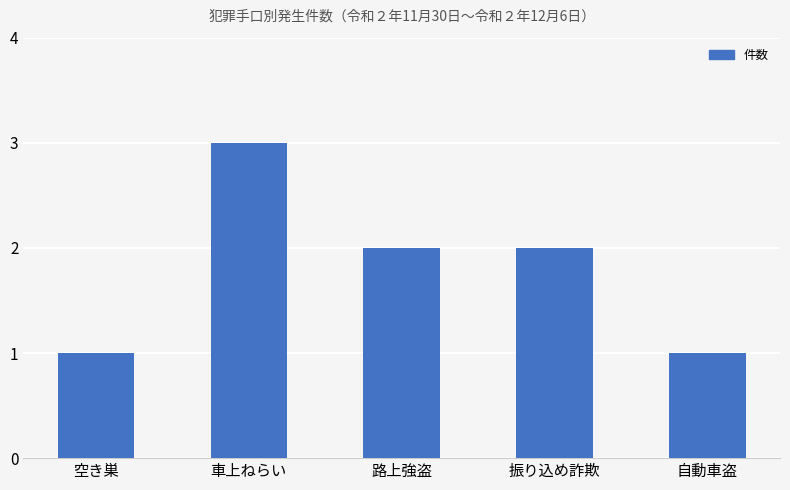

What is the average value?

2